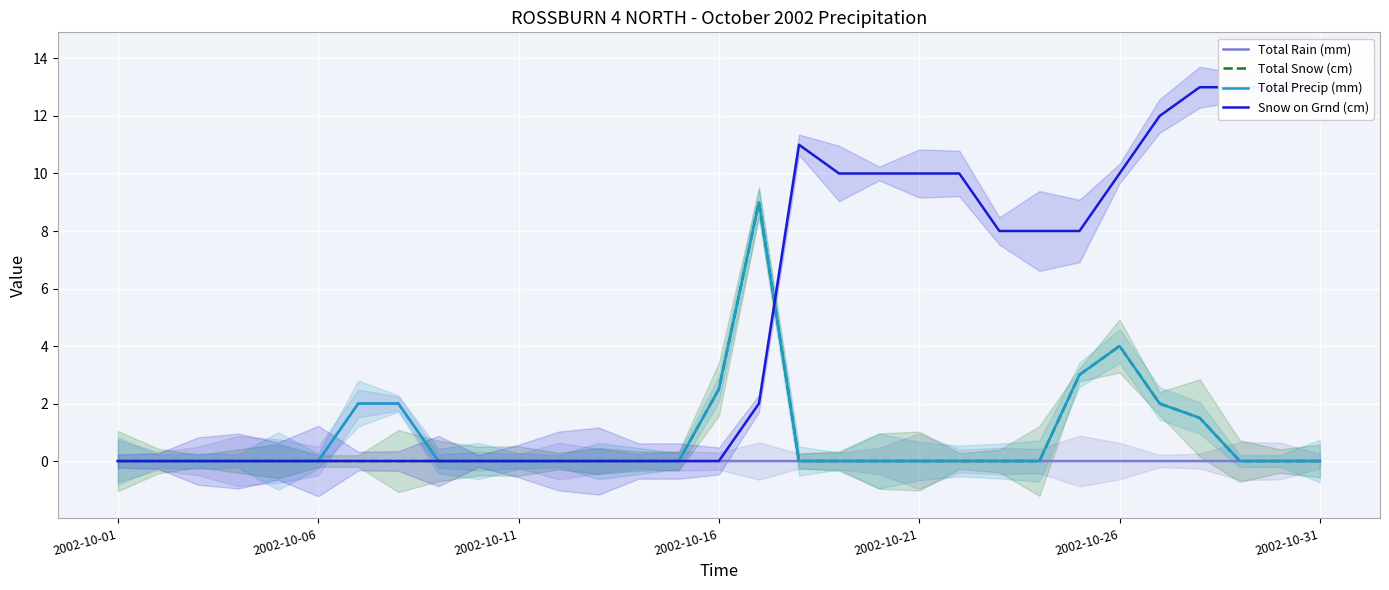

What is the sum of all Snow on Grnd (cm) values?

151.0